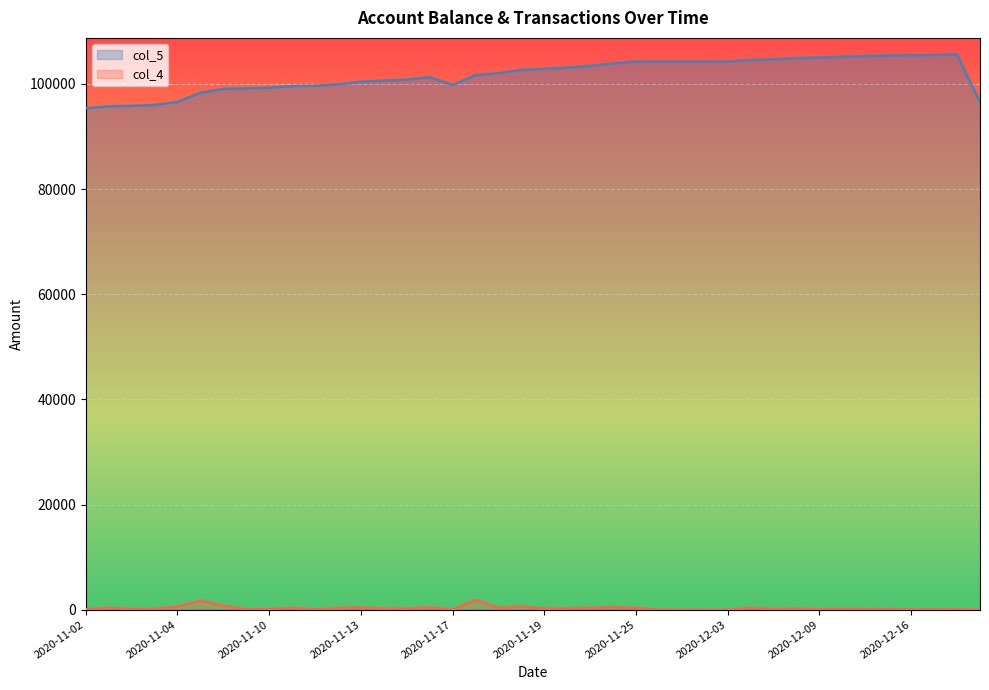

What is the value of the col_5 point at the 5th from the left?

95840.4